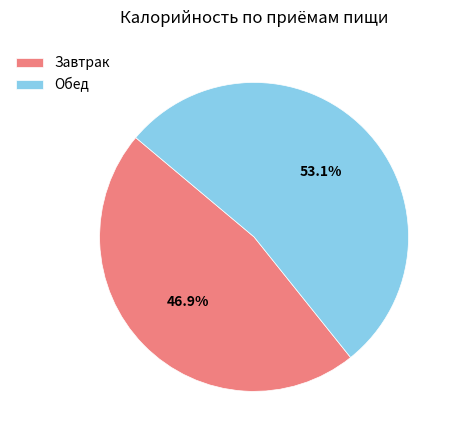

What is the ratio of the value at Завтрак to the value at Обед?

0.9